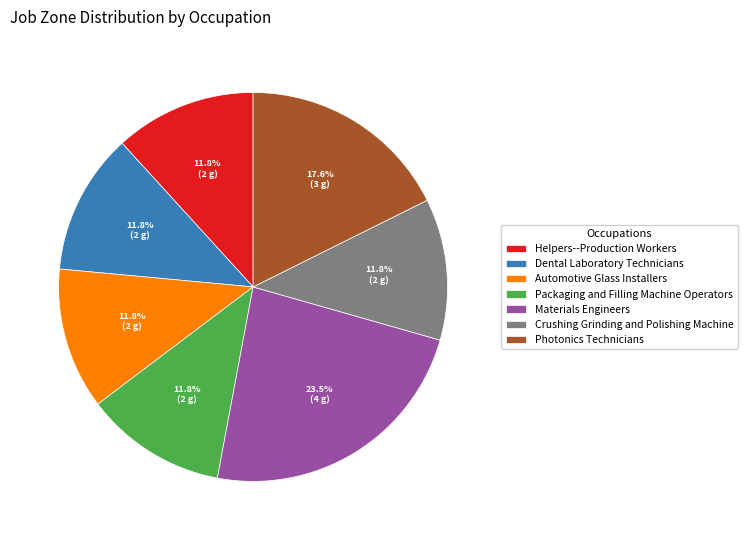

What is the ratio of the value at Dental Laboratory Technicians to the value at Automotive Glass Installers?

1.0